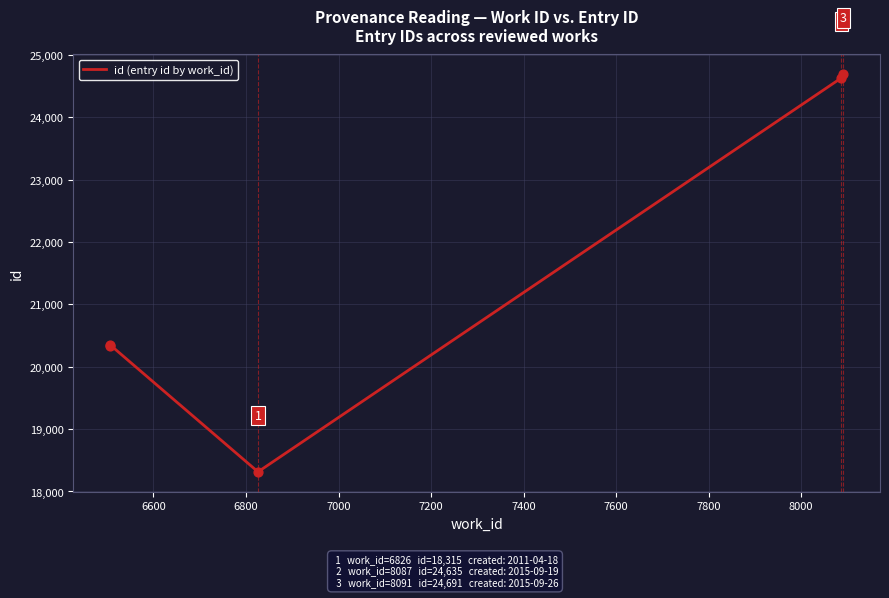

What is the ratio of the value at 6600 to the value at 6800?

1.1